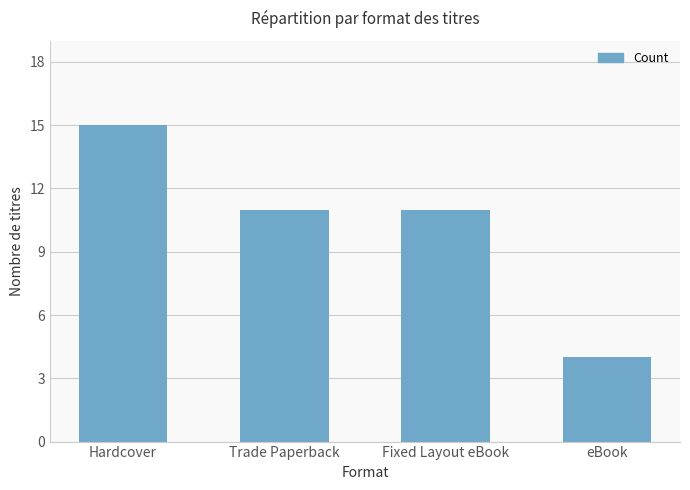

What is the sum of the values at Hardcover and Fixed Layout eBook?

26